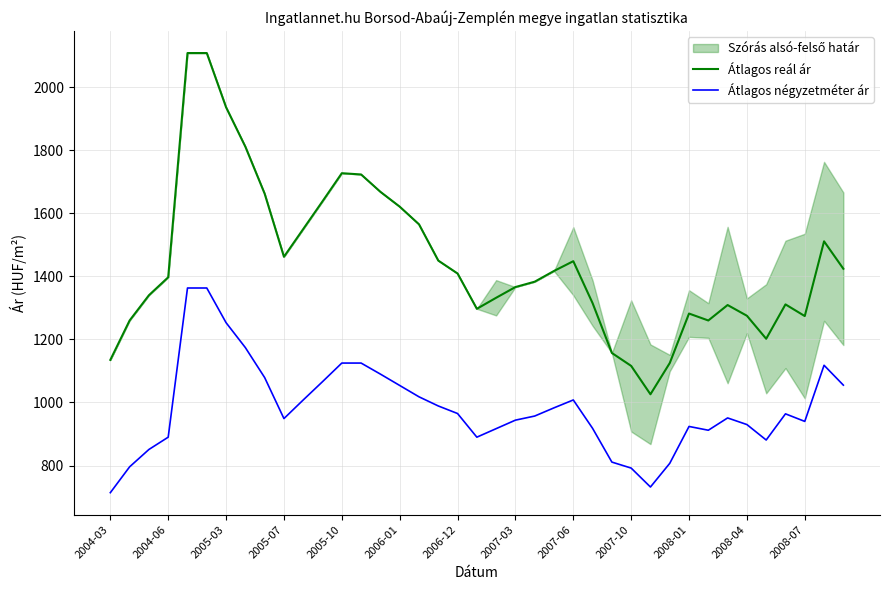

True or false: Átlagos négyzetméter ár and Átlagos reál ár intersect in this chart.

False